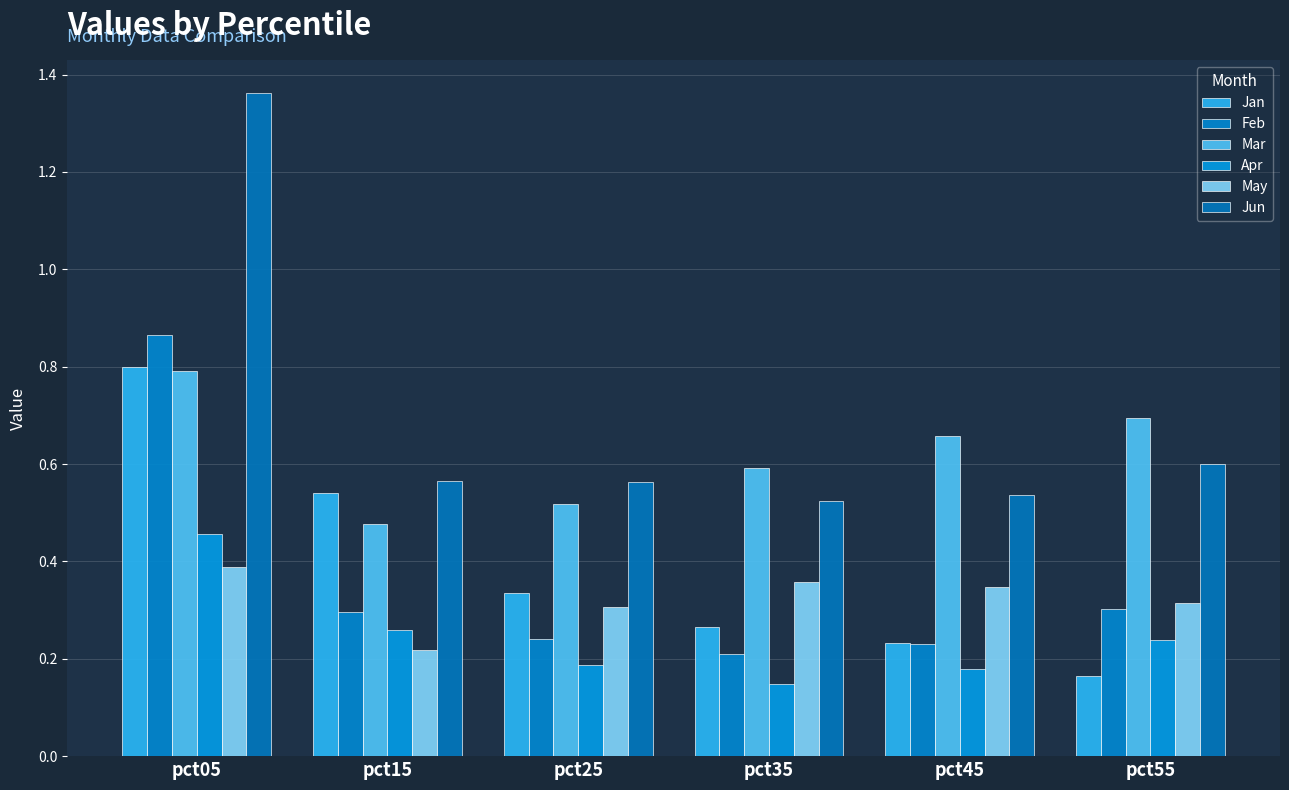

At which label is May closest to 0?

pct15